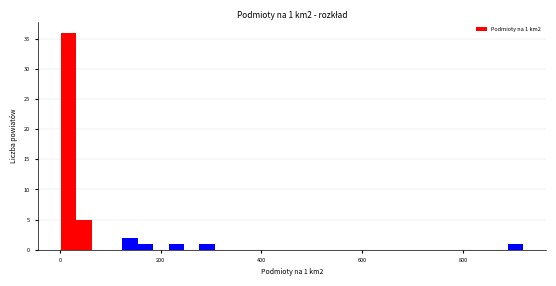

Around what value on the x-axis is the tallest bar? Give the approximate position of its centre, as read against the axis.

20